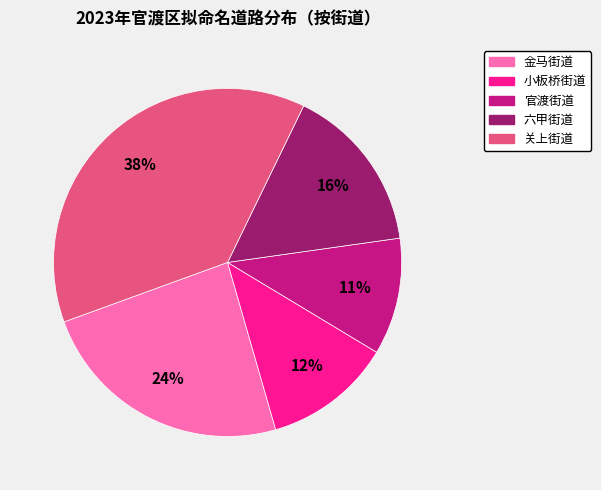

To the nearest percent, what is the average slice percentage?

20%